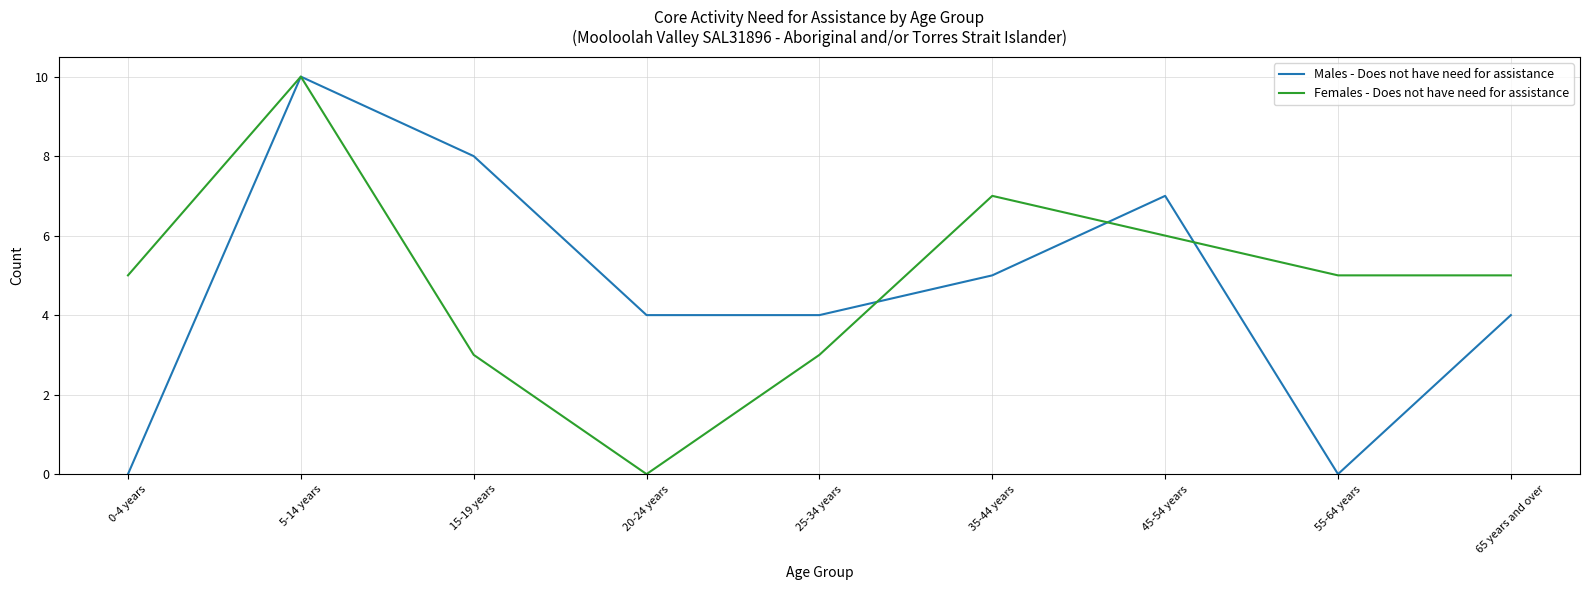

At which category is the sum across all series the highest?

5-14 years